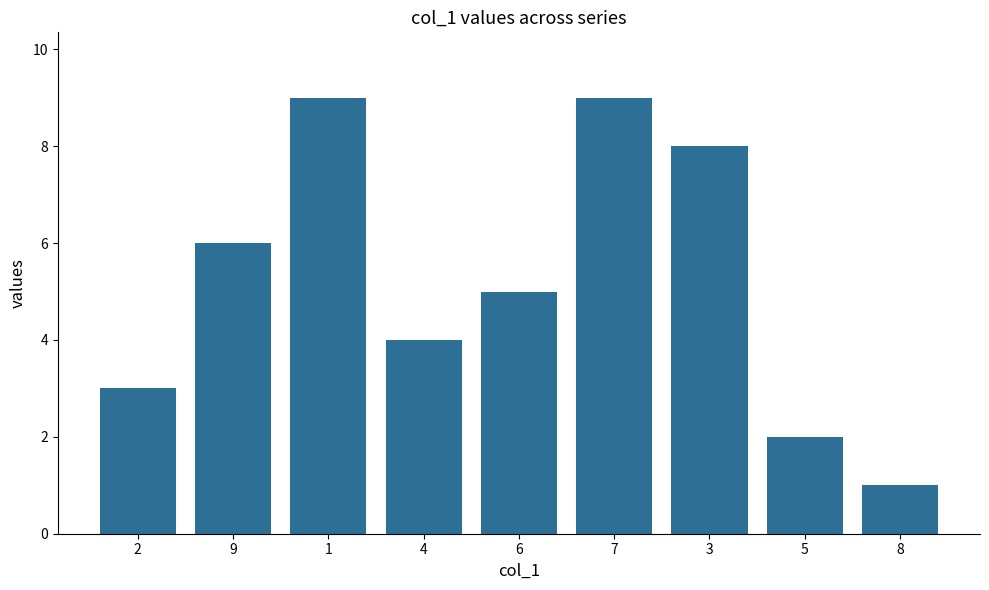

Reading left to right, extract all data points from this chart.

3	6	9	4	5	9	8	2	1